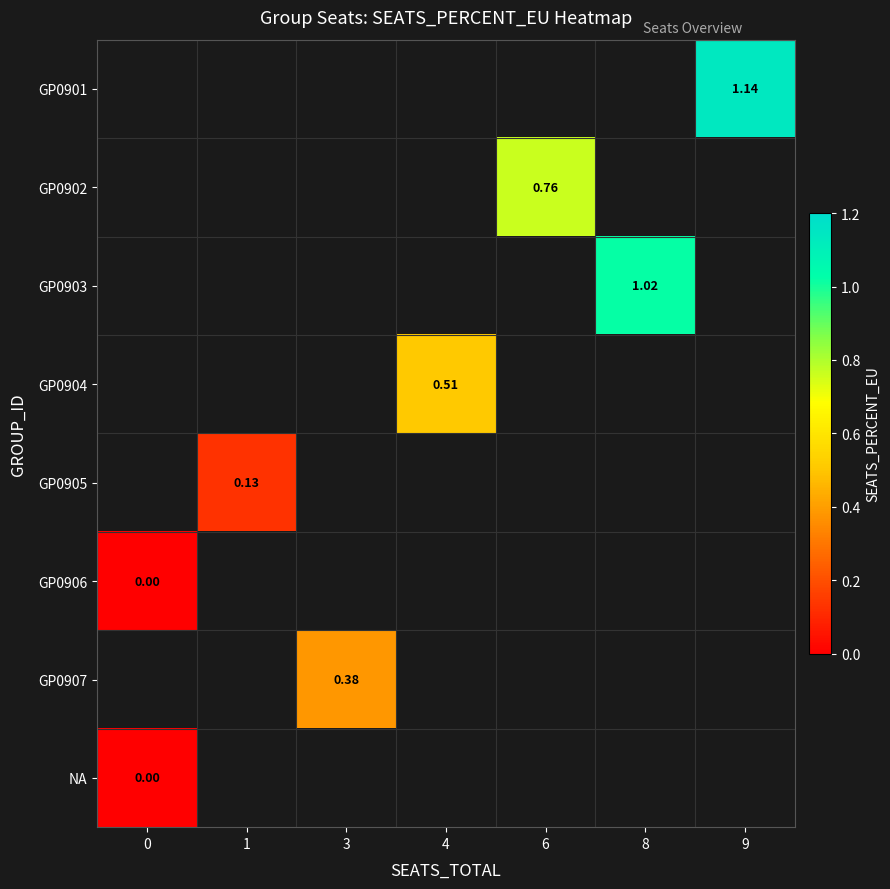

How many data points does each series have?

7